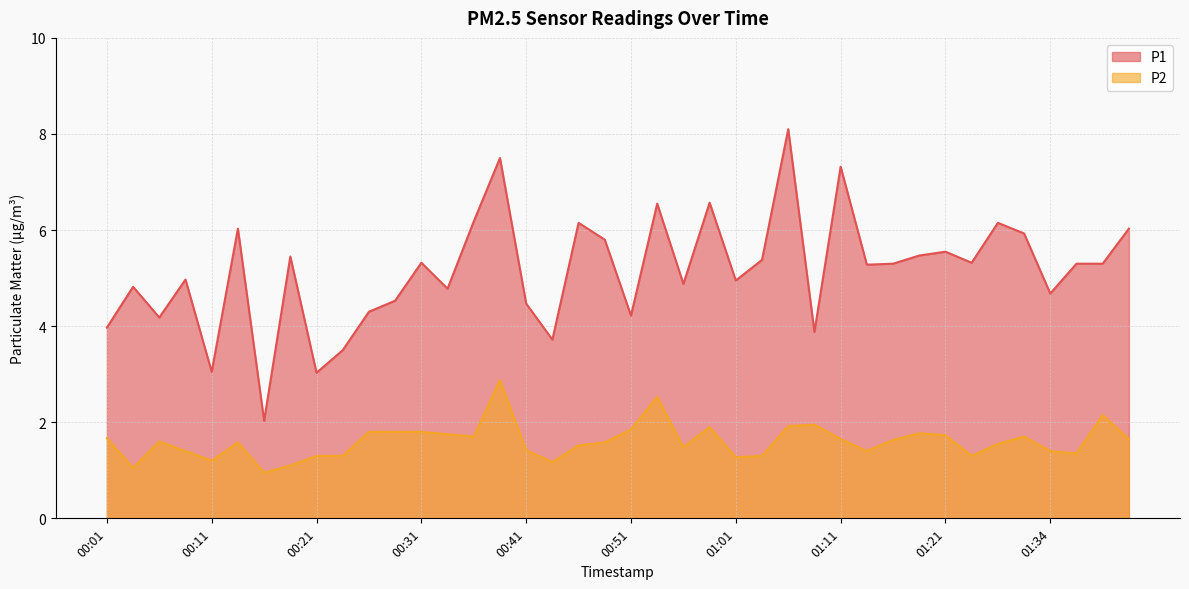

How many data points in P2 are above 1?

39